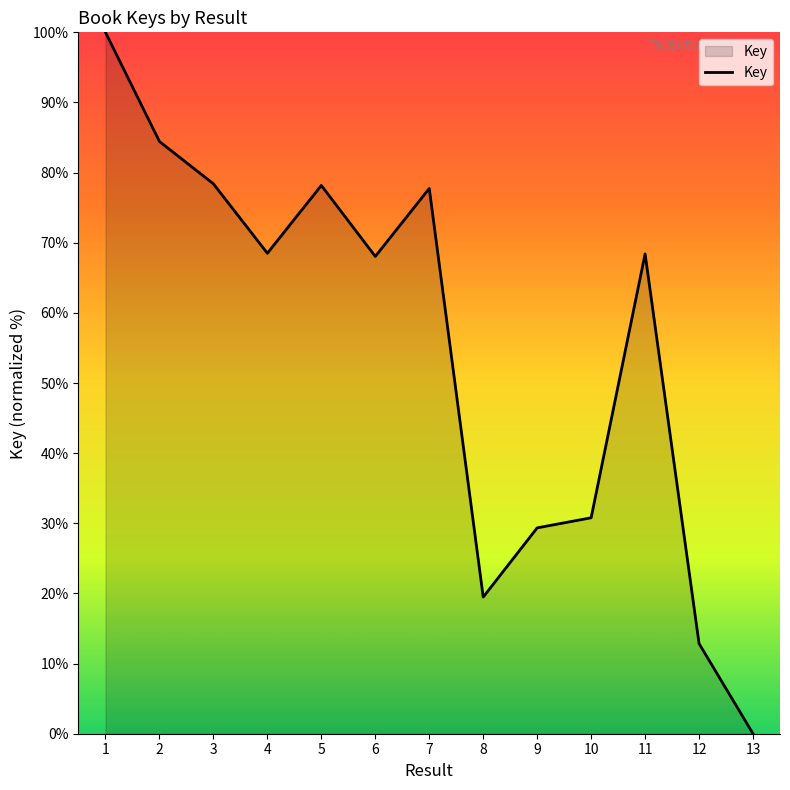

Which has a higher value, 12 or 4?

4